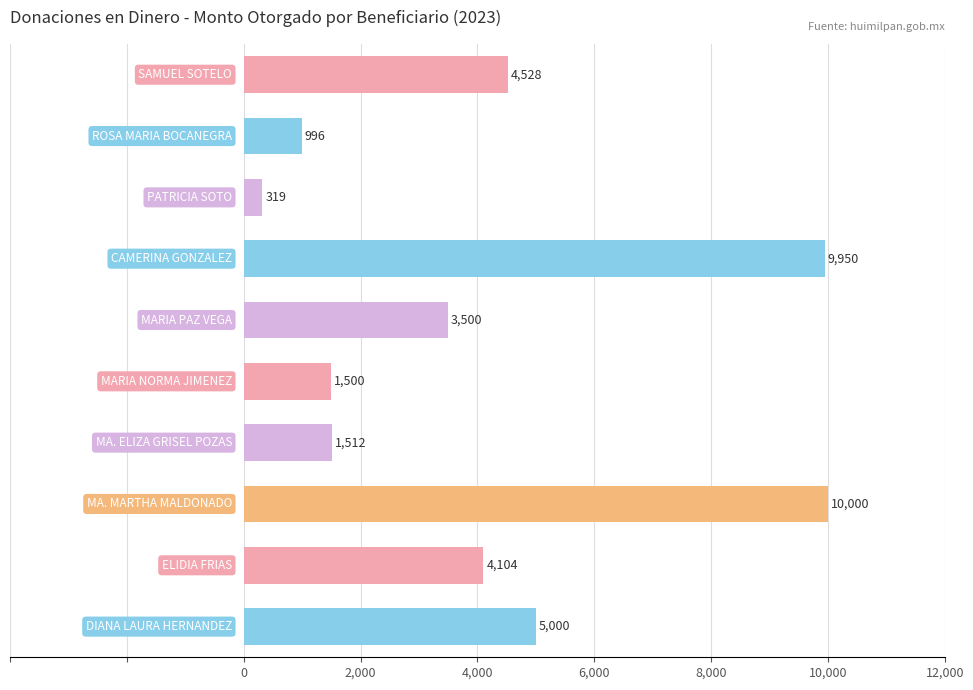

What is the average value?

4140.9